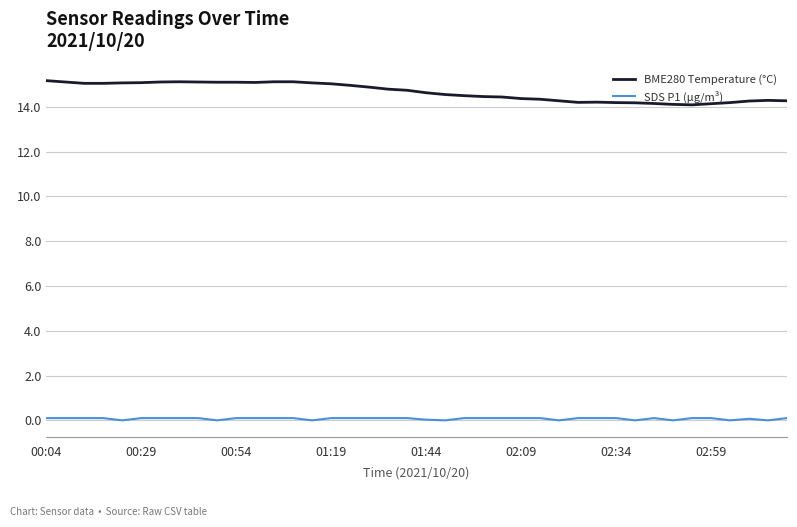

True or false: BME280 Temperature (°C) and SDS P1 (µg/m³) intersect in this chart.

False